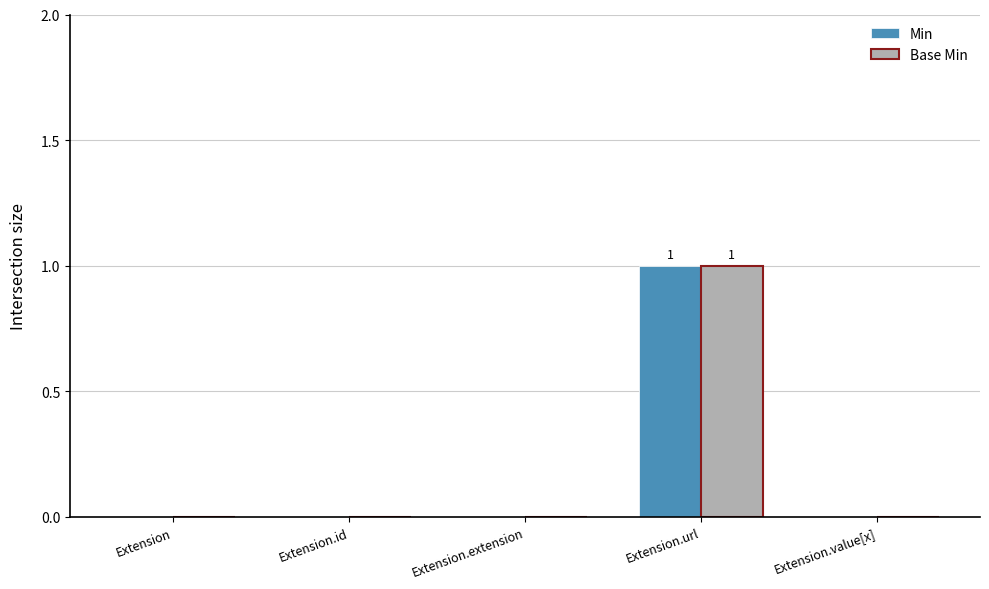

What is the sum of all Base Min values?

1